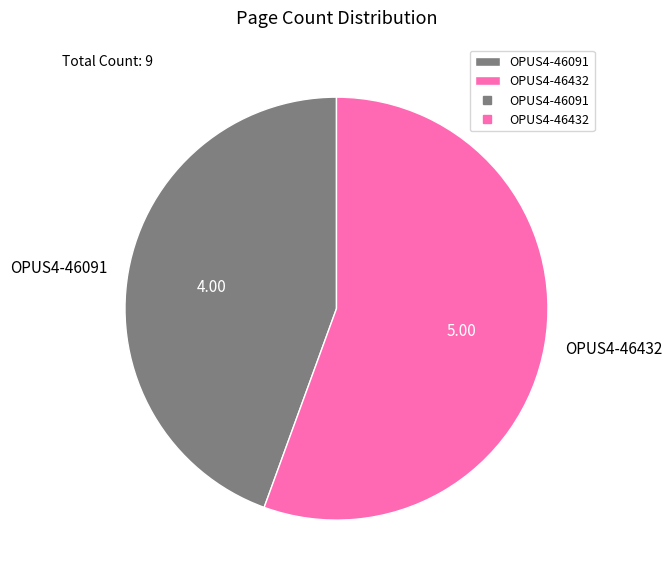

Between OPUS4-46091 and OPUS4-46432, which is larger?

OPUS4-46432